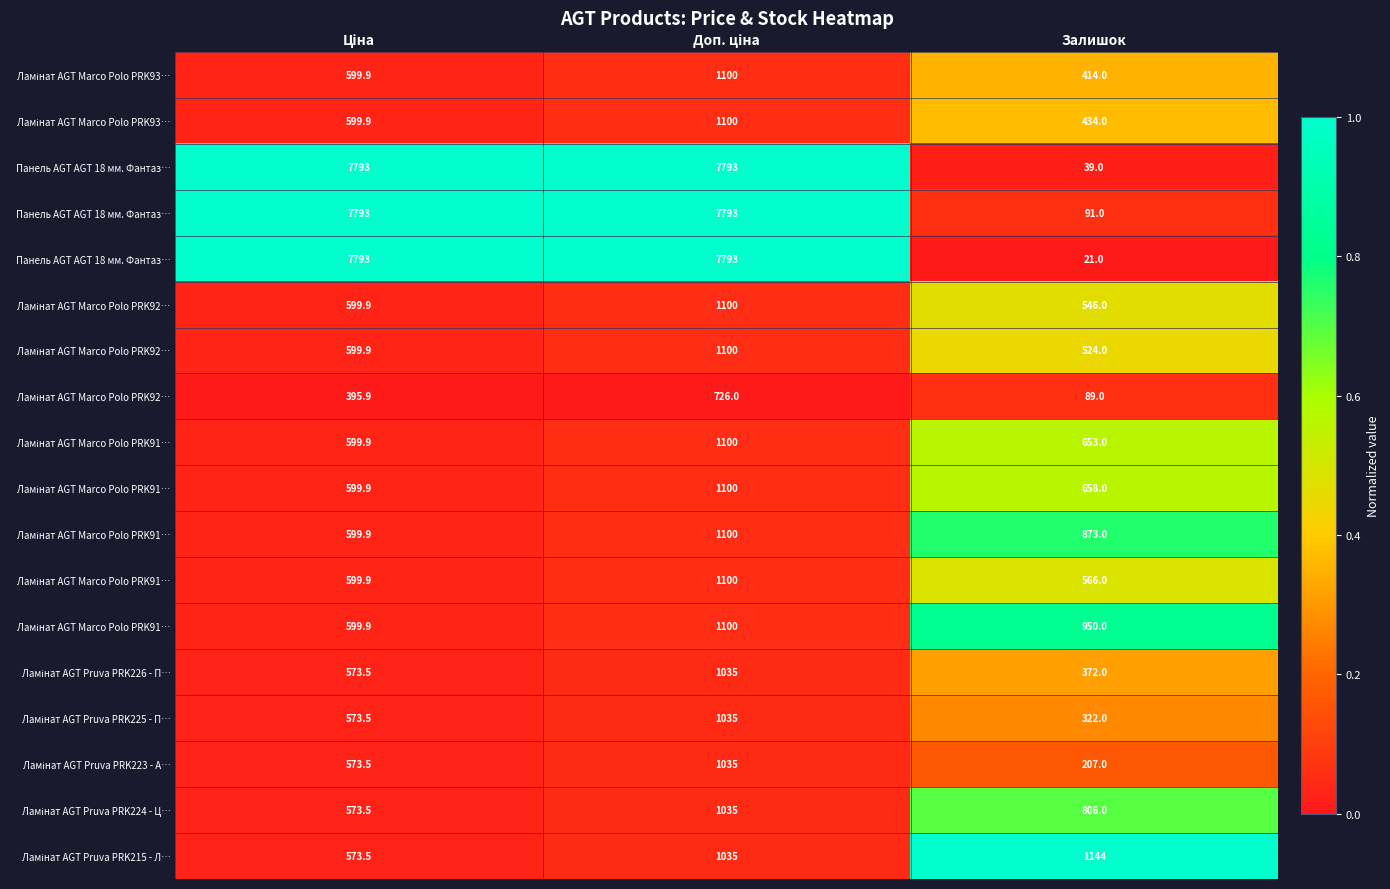

At how many categories does at least one series exceed 0?

3